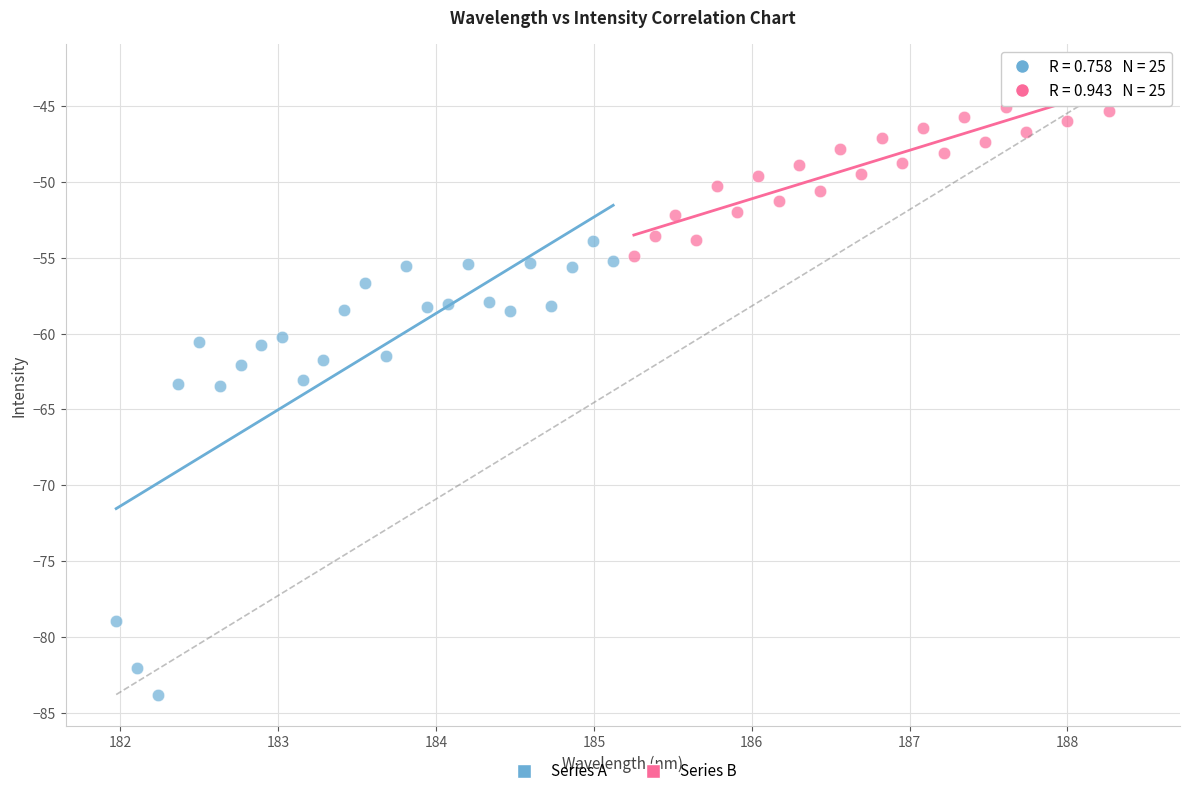

Which series has the widest spread of Y values?

Series A